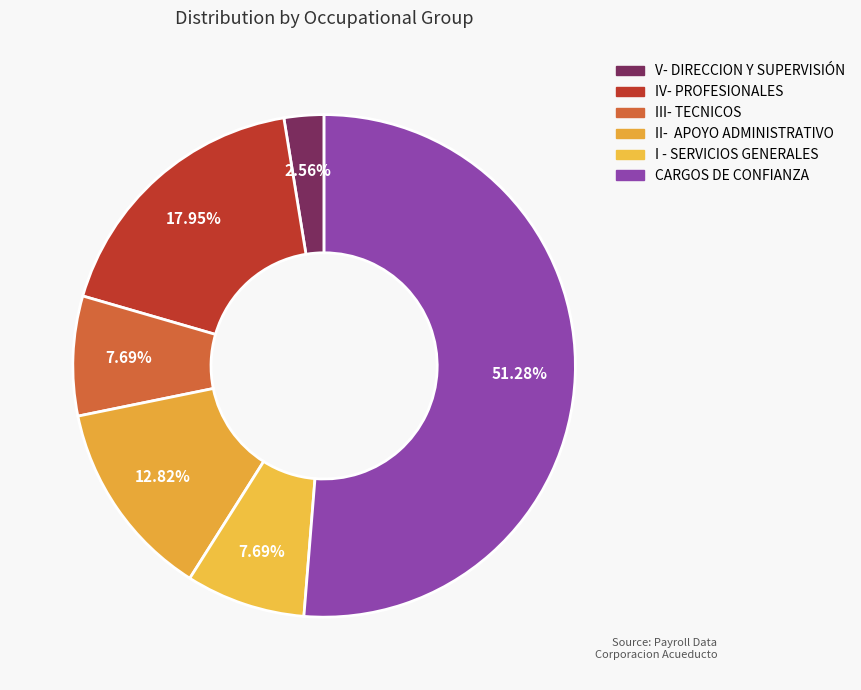

Does any single category account for the majority?

Yes